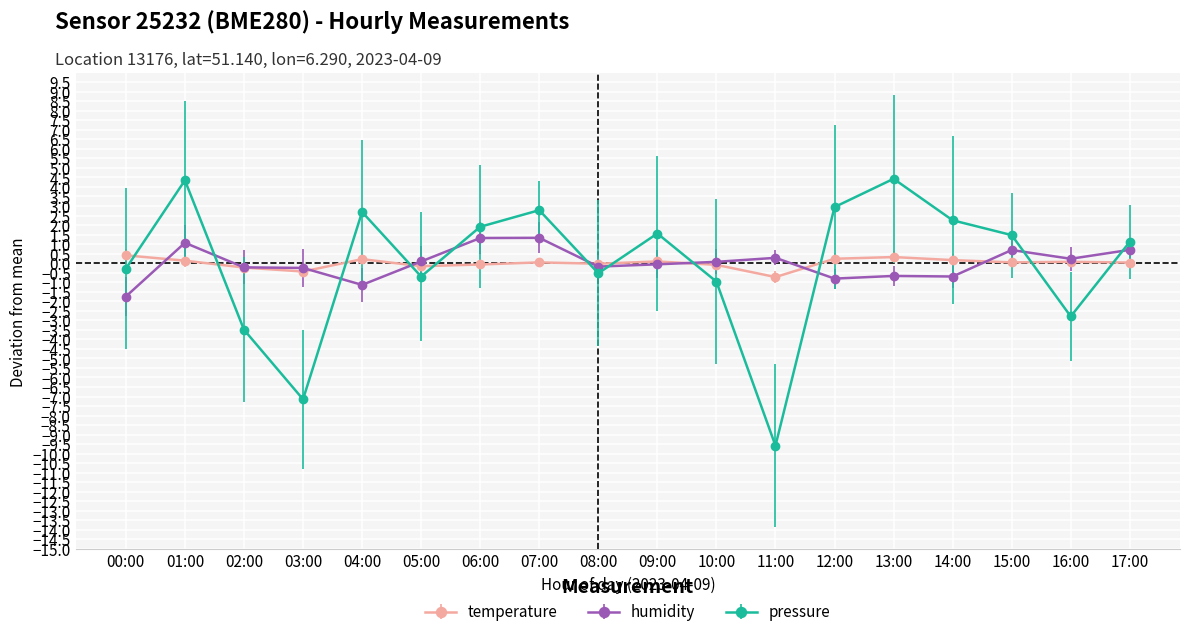

Where do pressure and temperature first cross each other?

00:00 and 01:00